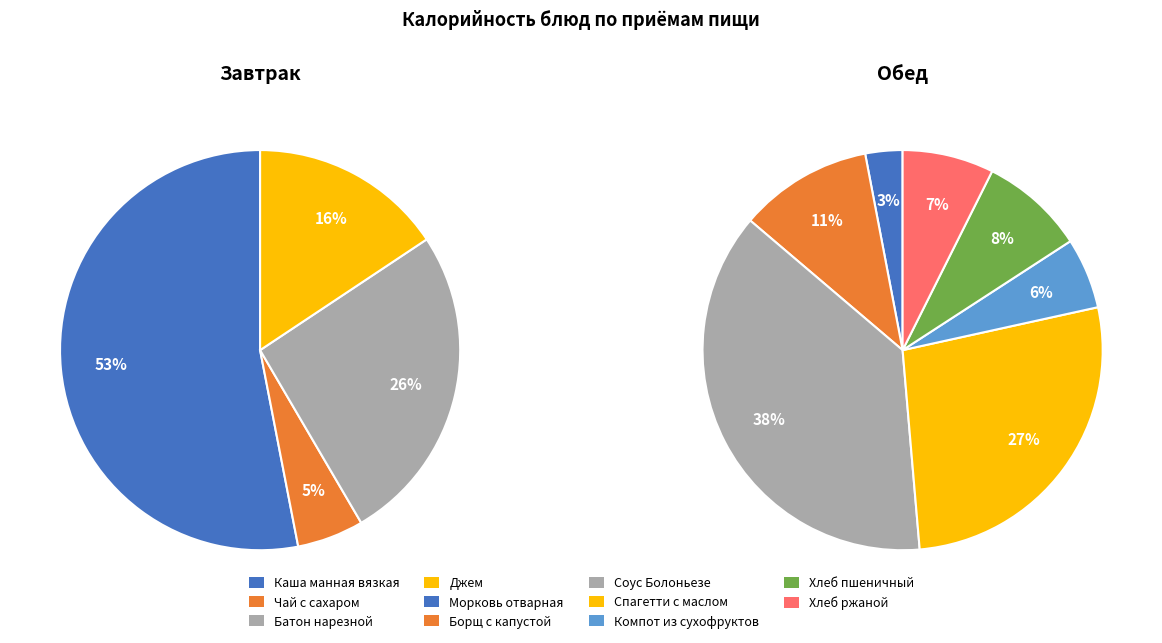

Do Хлеб пшеничный and Компот из сухофруктов together represent more than half of the pie?

No